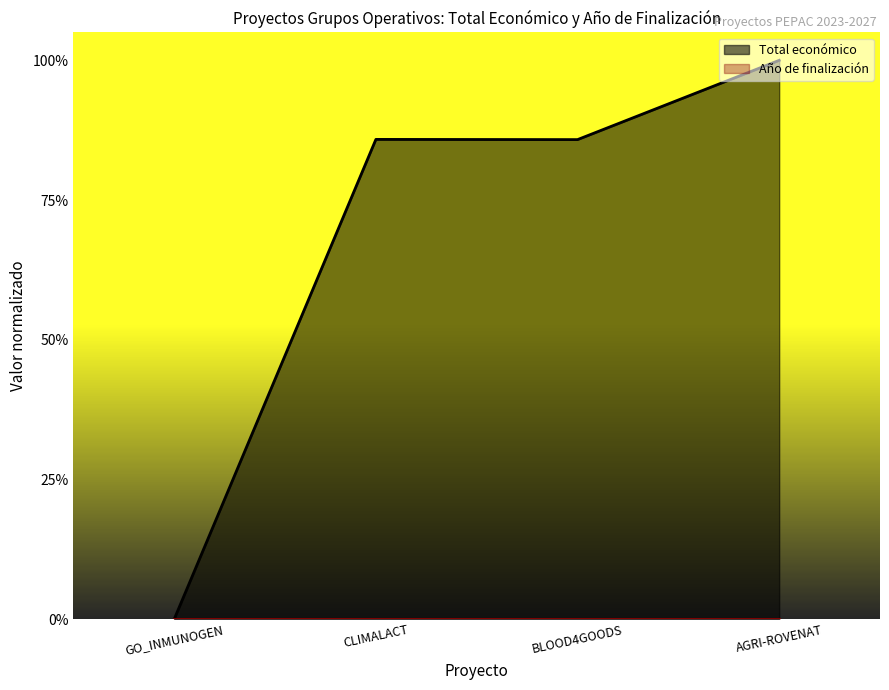

The value at CLIMALACT is 0.9. True or false?

True